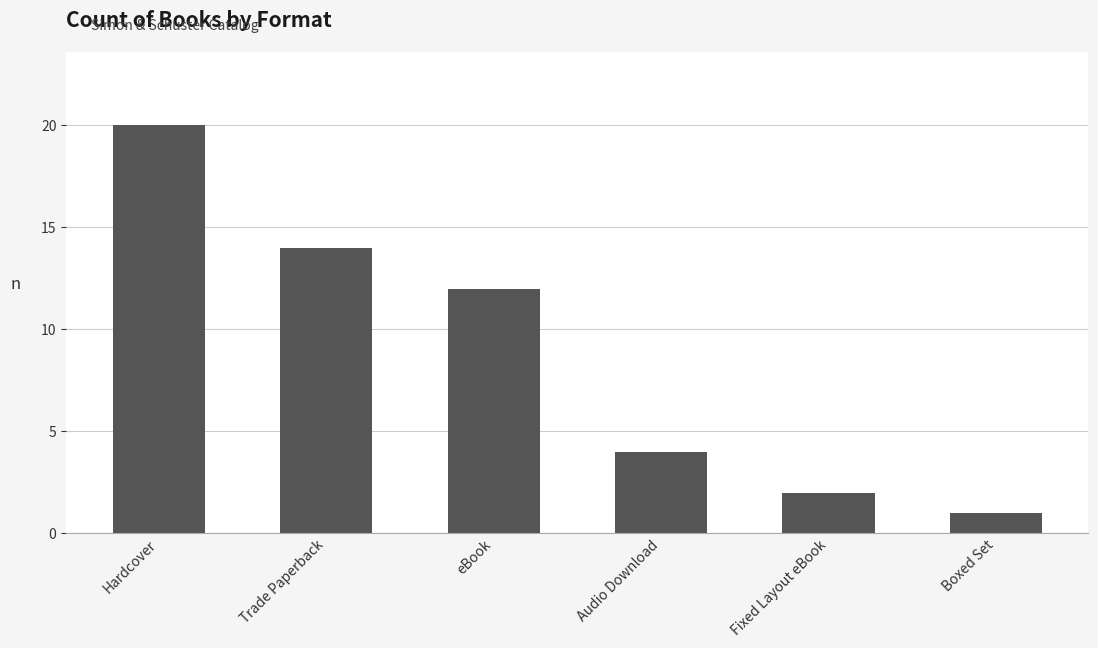

What is the difference between the maximum and minimum values?

19